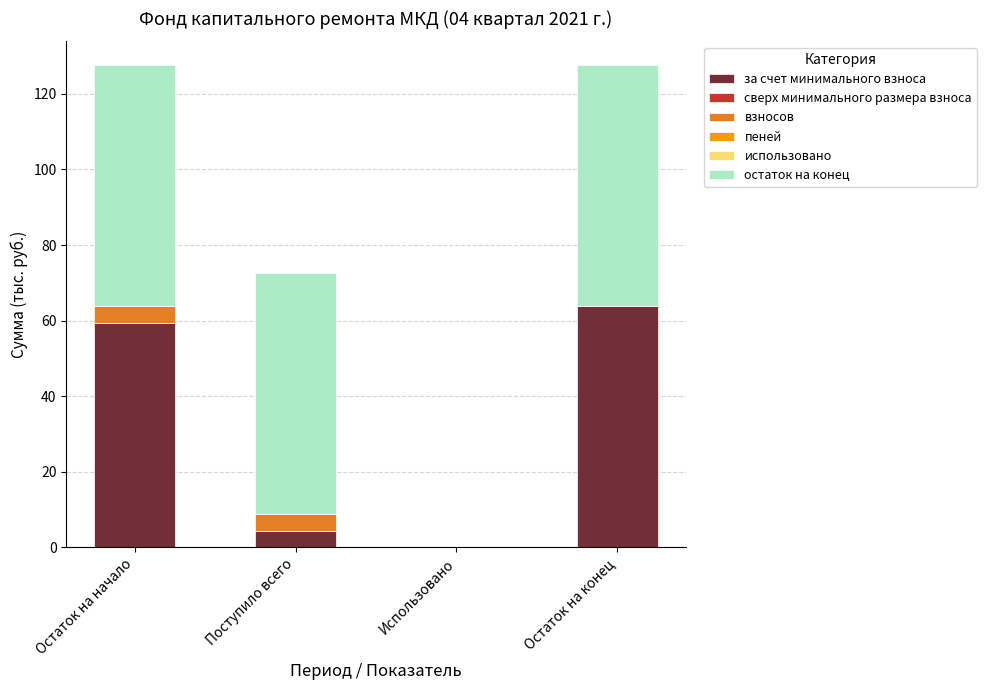

At how many categories does at least one series exceed 42?

3